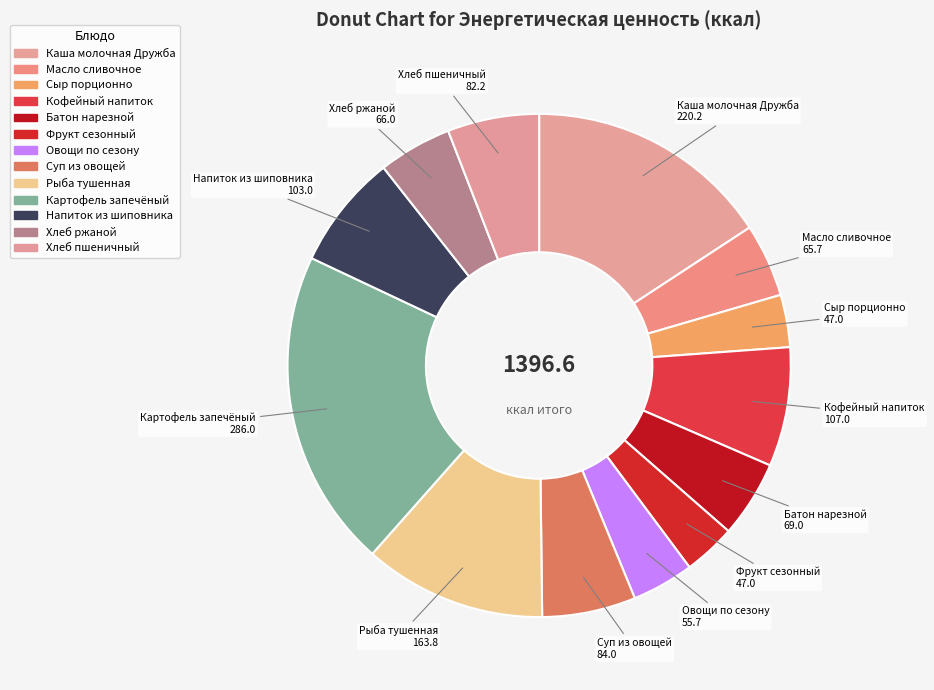

How many segments does this pie chart have?

13